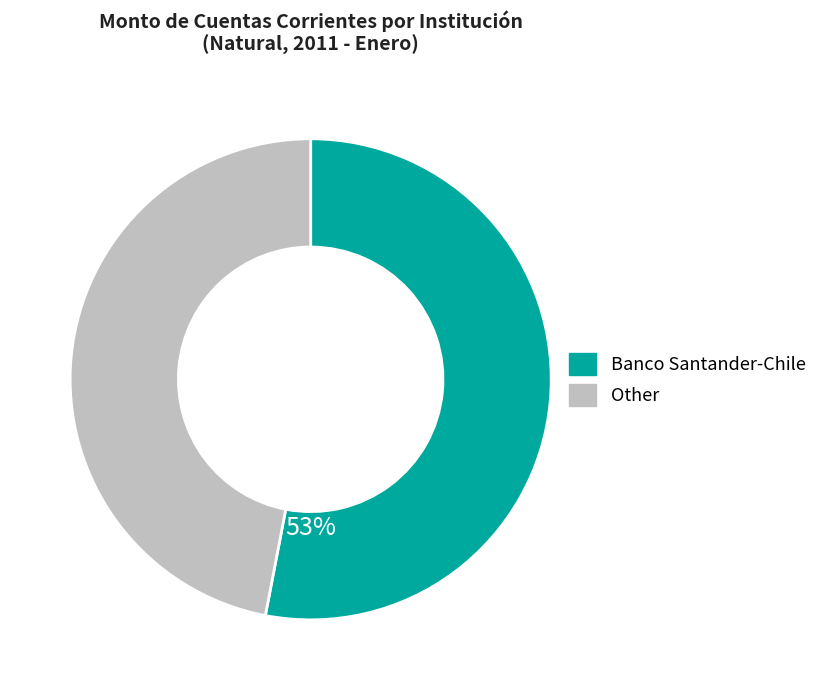

To the nearest percent, what is the difference between the largest and smallest slice percentages?

6%